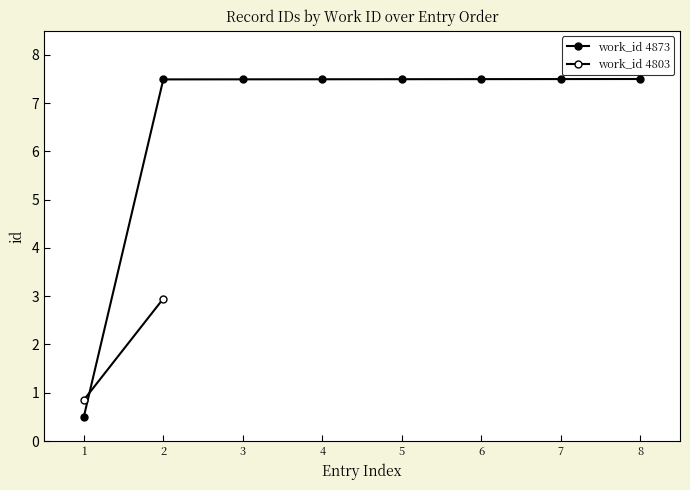

What is the greatest value displayed?

7.5